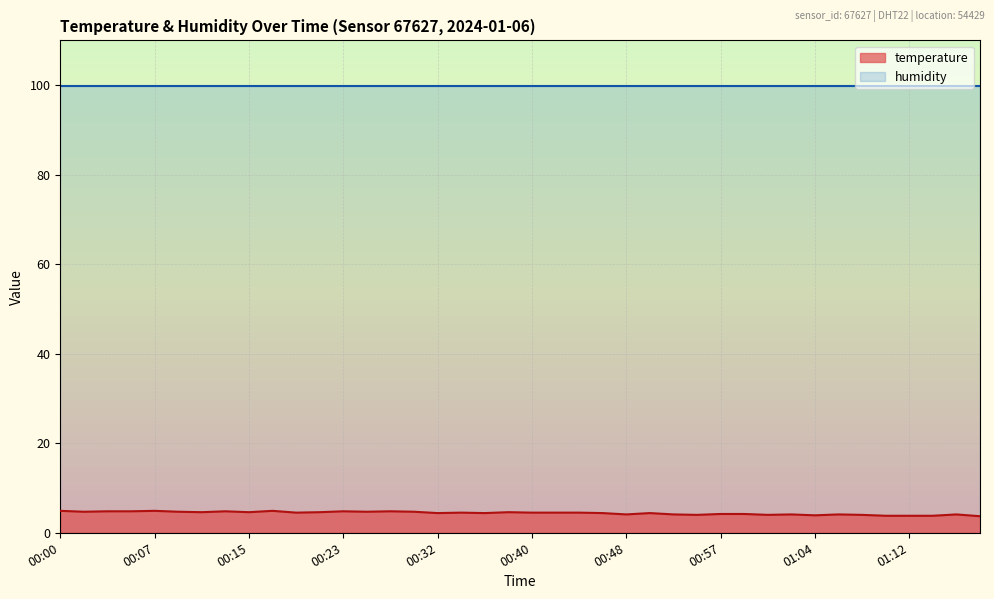

Which has a higher value, 01:04 or 01:18?

01:04